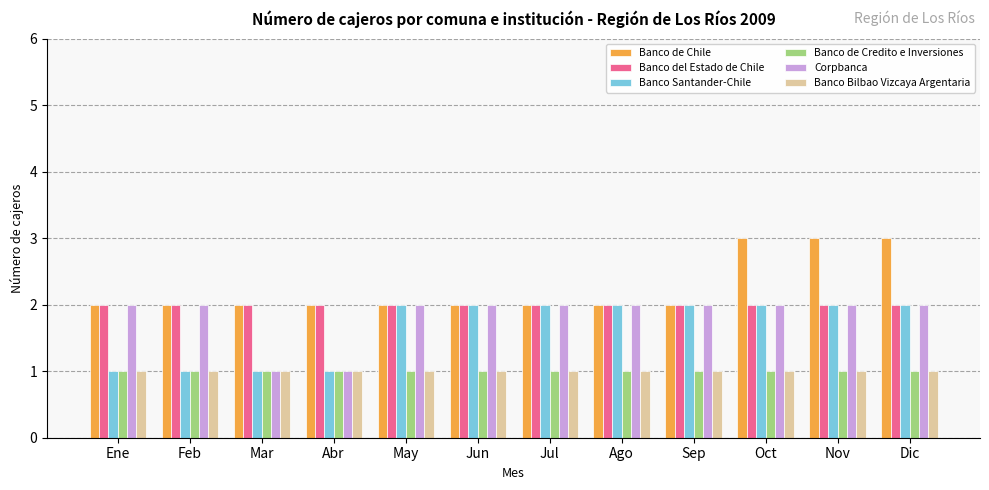

Which series has the largest total across all categories?

Banco de Chile